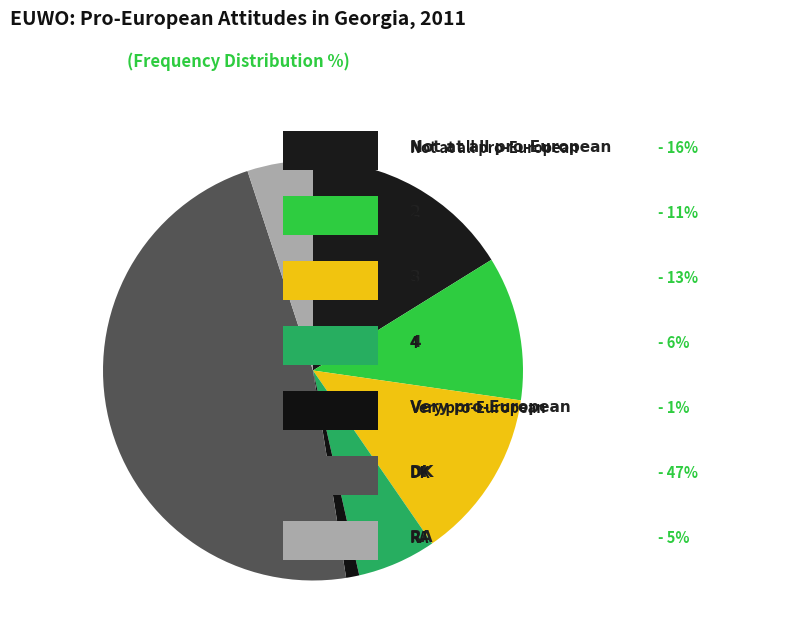

To the nearest percent, what is the difference between the largest and smallest slice percentages?

46%